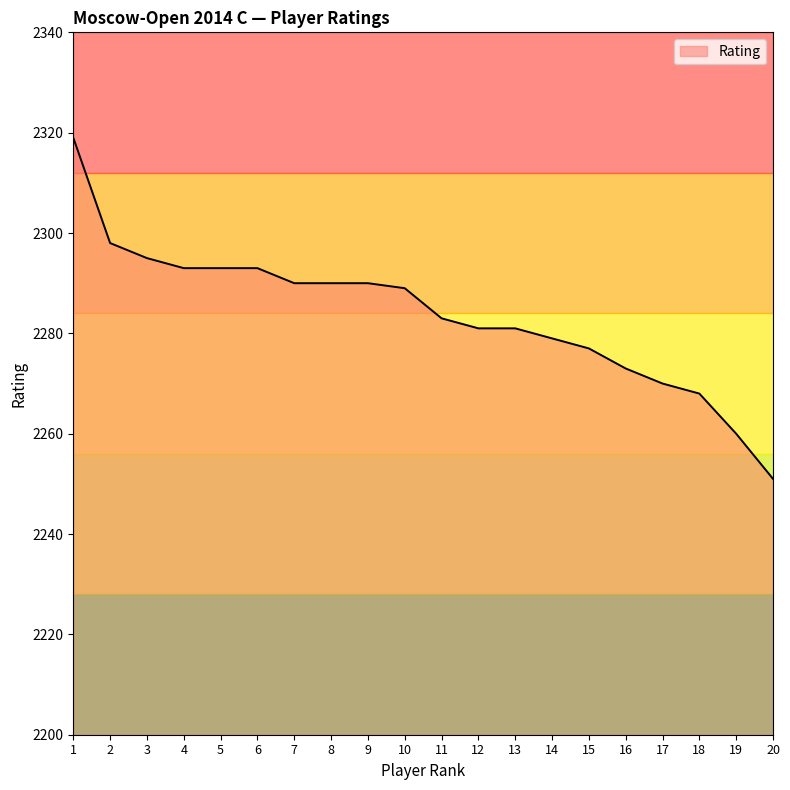

What is the average value?

2284